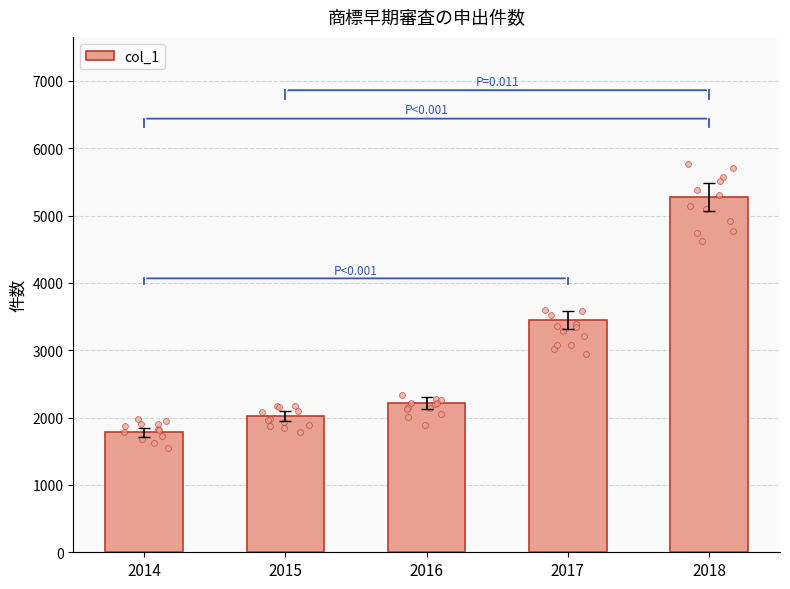

What is the ratio of the value at 2014 to the value at 2016?

0.8